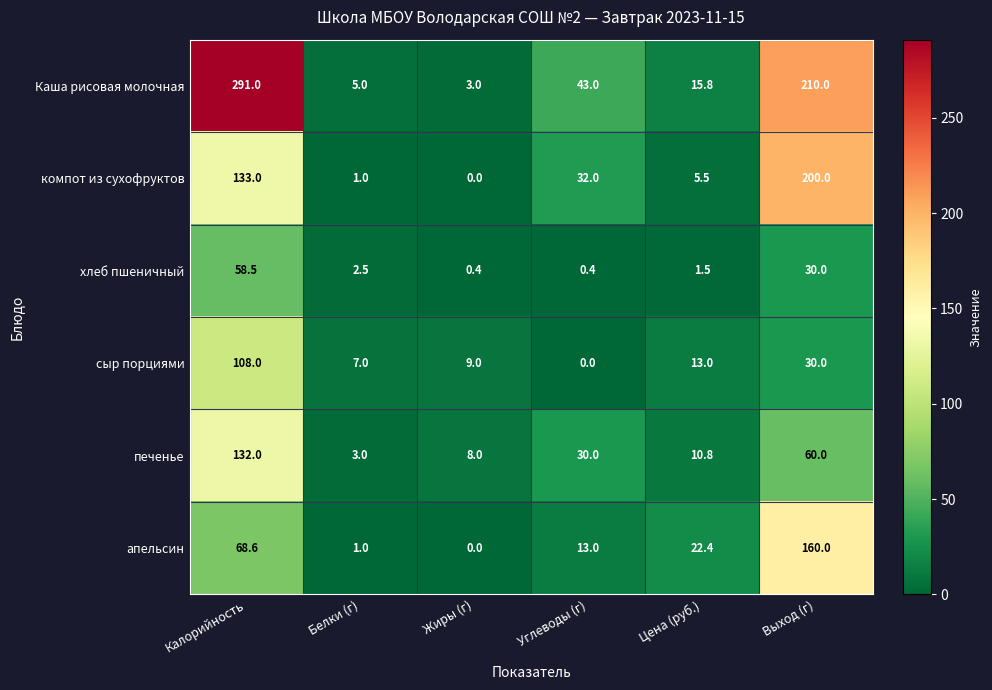

What value does the печенье series have at Калорийность?

132.0